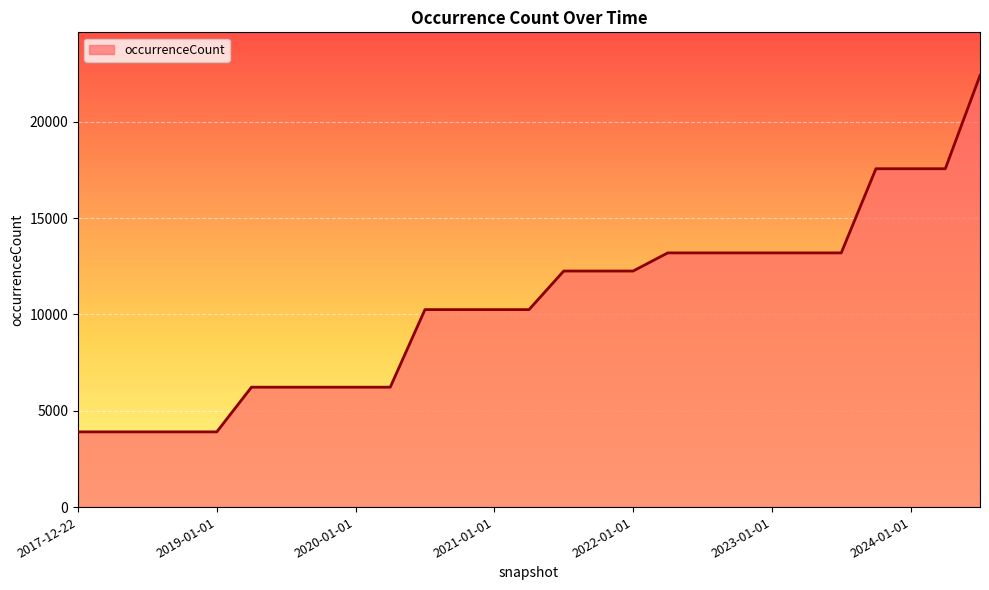

What is the maximum value shown in the chart?

22409